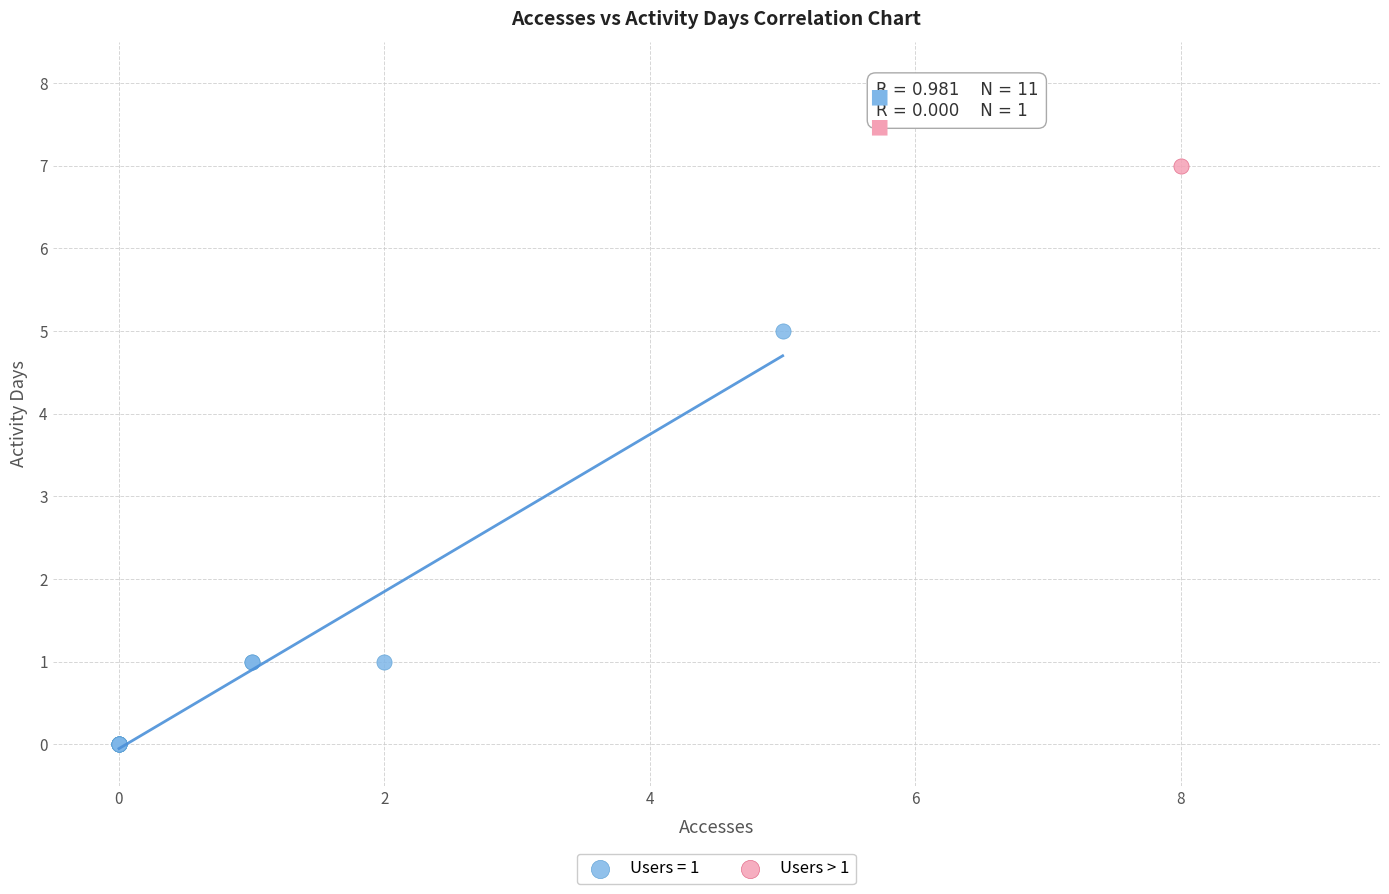

What are all the series names shown in the legend?

Users = 1, Users > 1